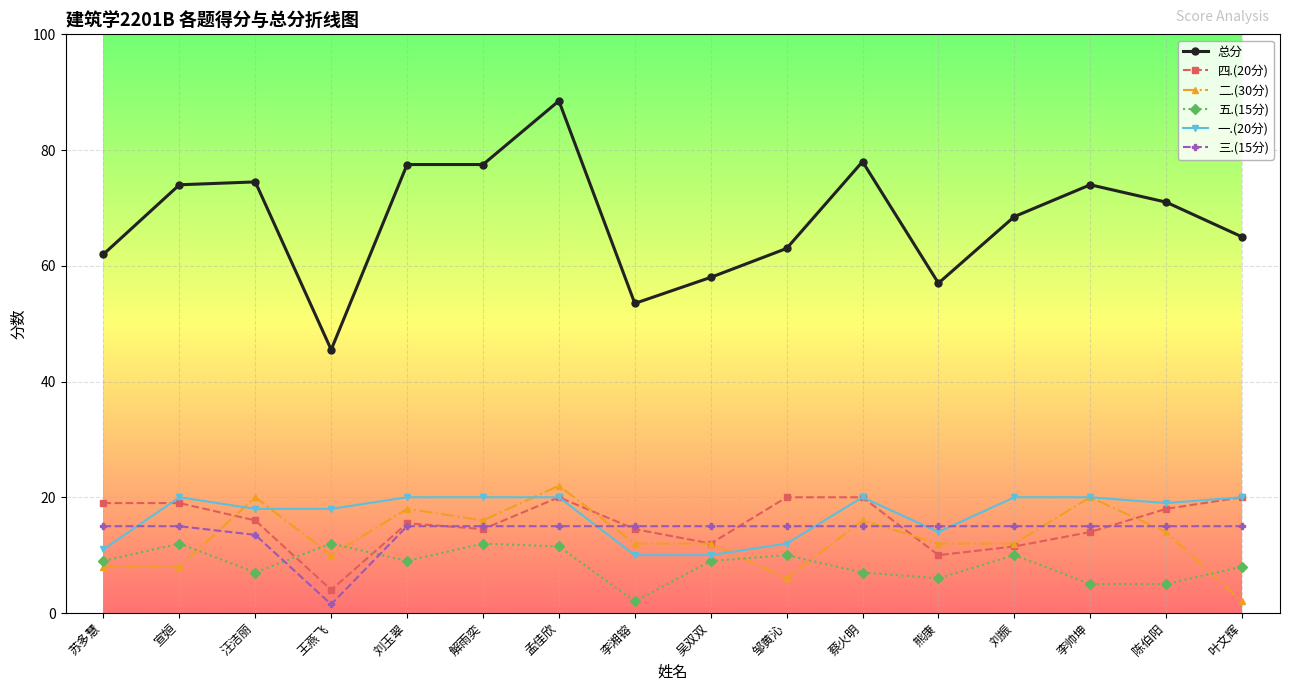

True or false: 一.(20分) and 总分 intersect in this chart.

False